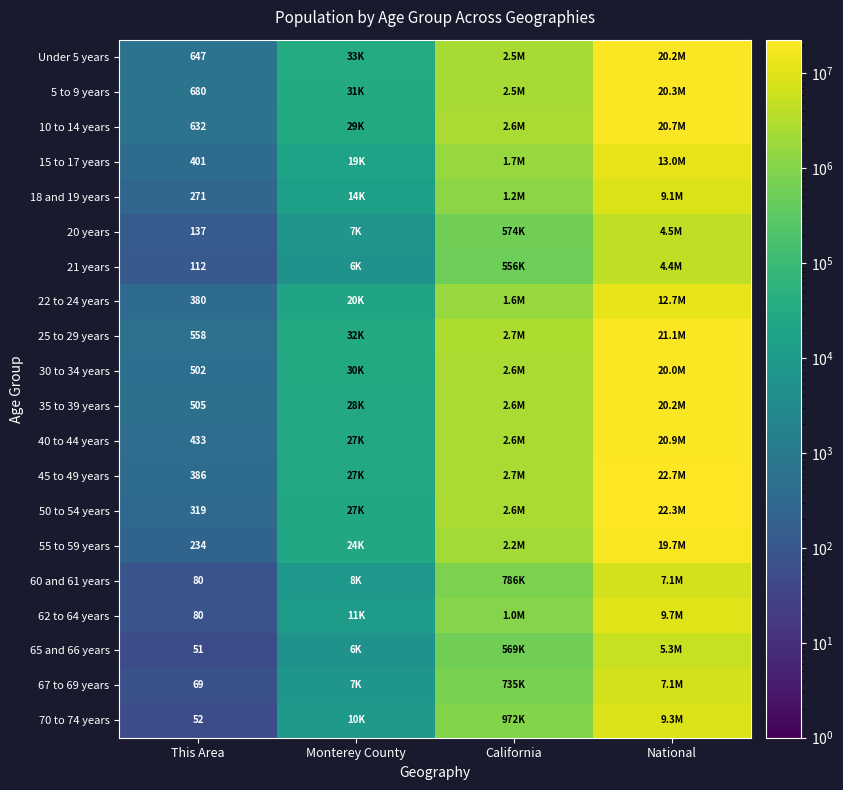

What is the difference between the highest and lowest values at California?

2188634